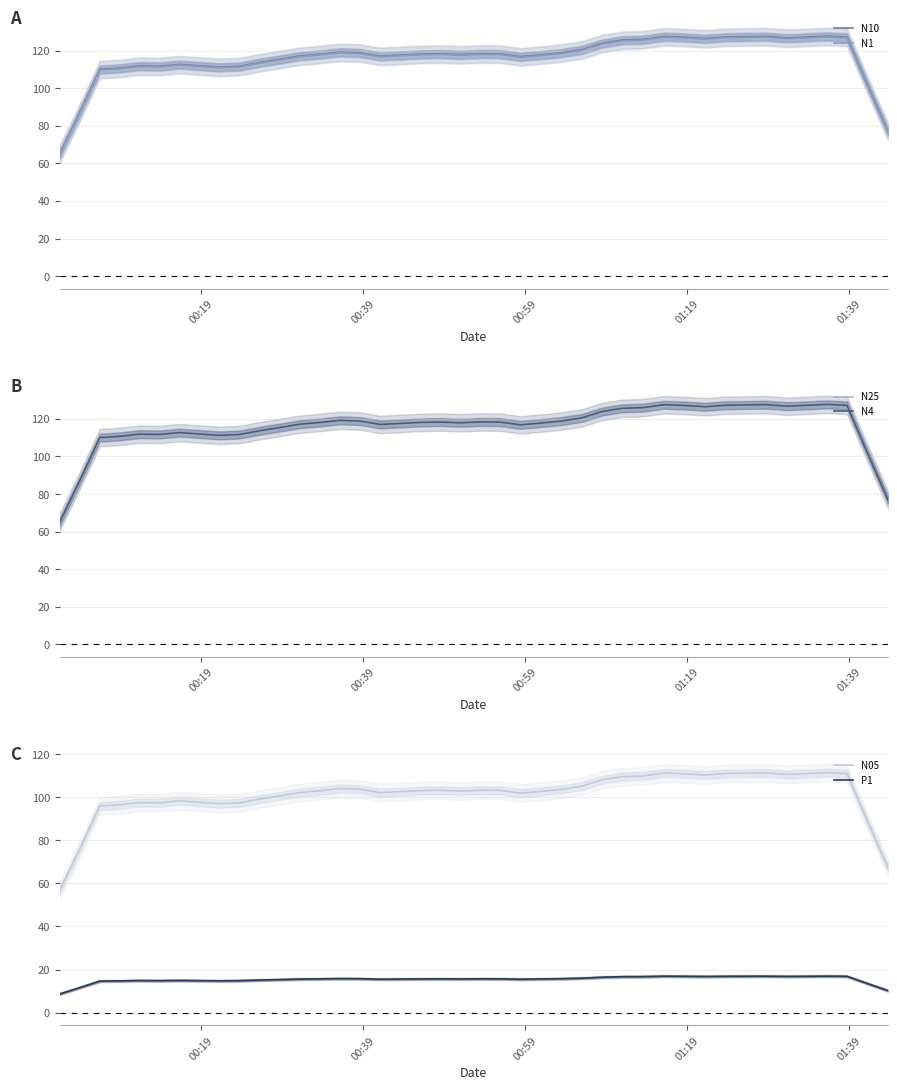

What is the highest value of the N10 series?

127.7